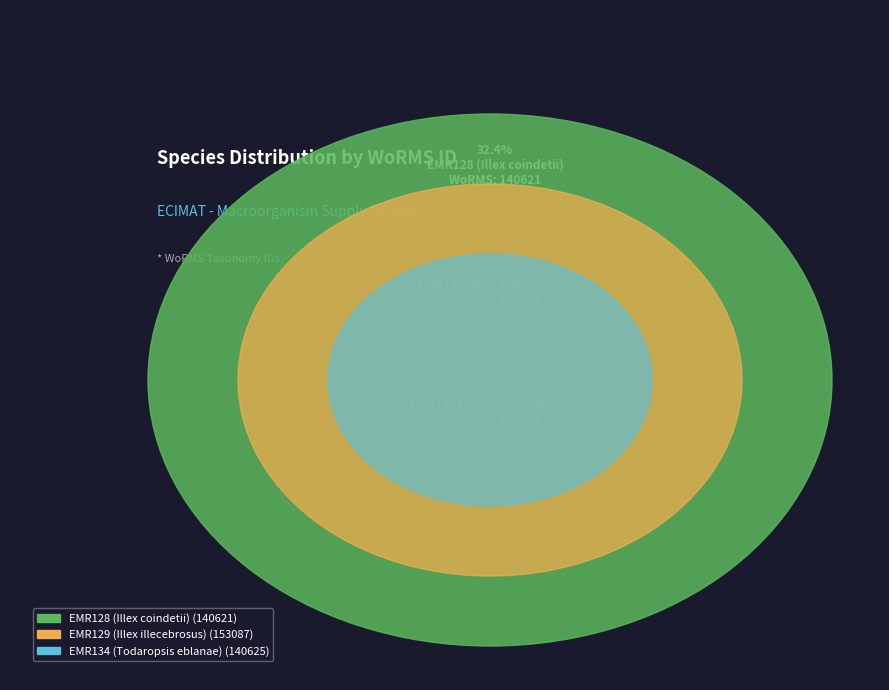

Which category has the biggest portion of the pie?

EMR129 (Illex illecebrosus)